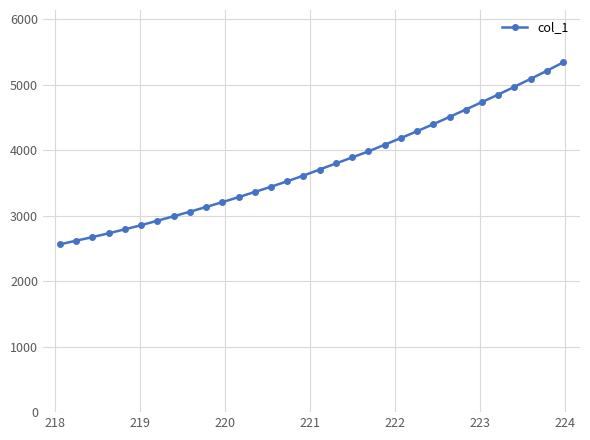

How many categories are shown in the chart?

32